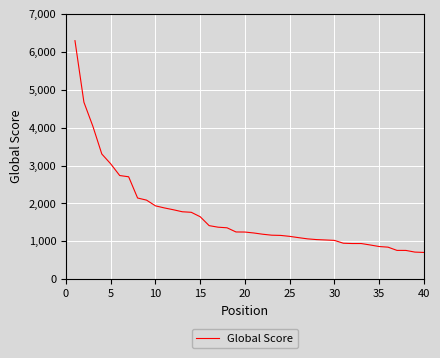

What is the difference between the maximum and minimum values?

5587